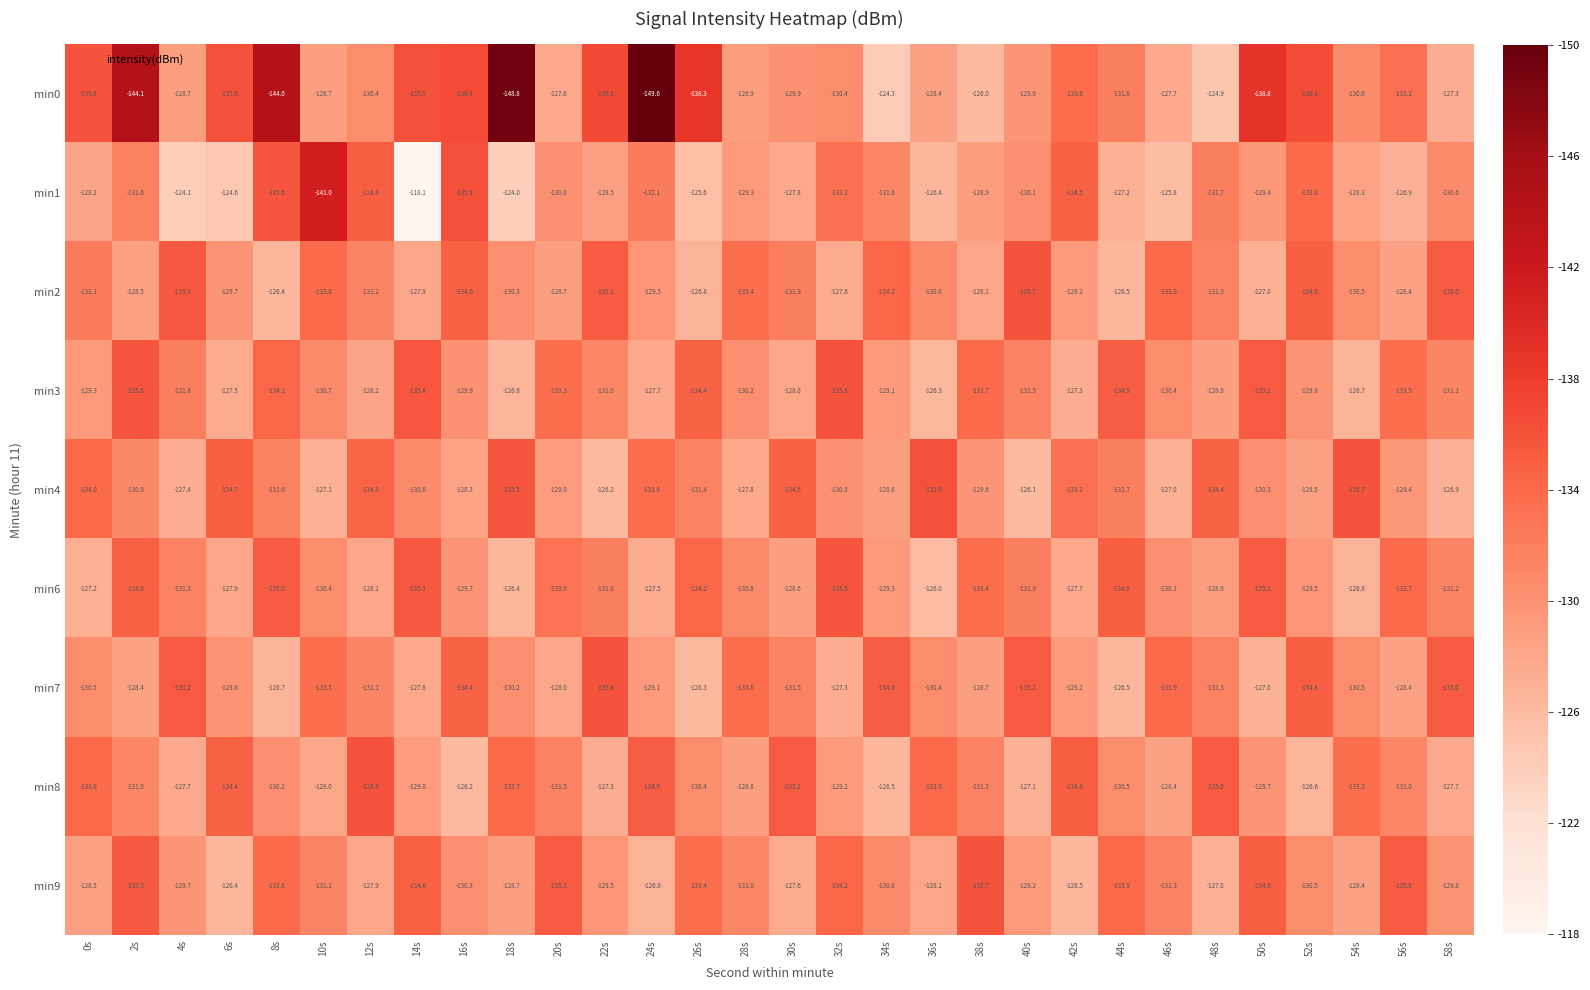

What is the sum of all min9 values?

-3925.0